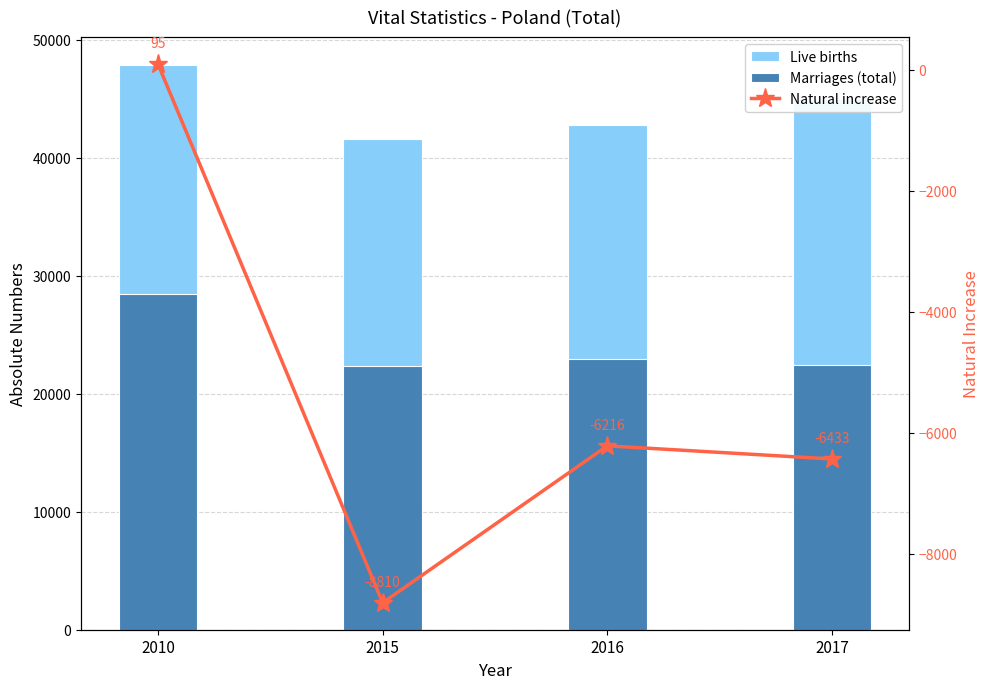

Reading left to right, what are all the values shown in this chart?

Live births: 47814	41611	42742	44971
Marriages (total): 28462	22338	22970	22449
Natural increase: 95	-8810	-6216	-6433